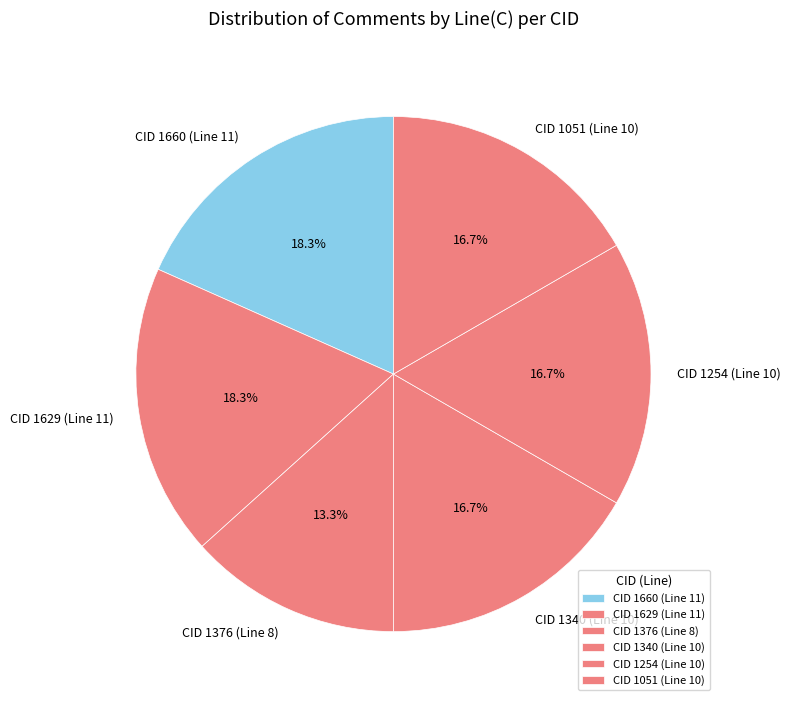

To the nearest percent, what is the average slice percentage?

17%